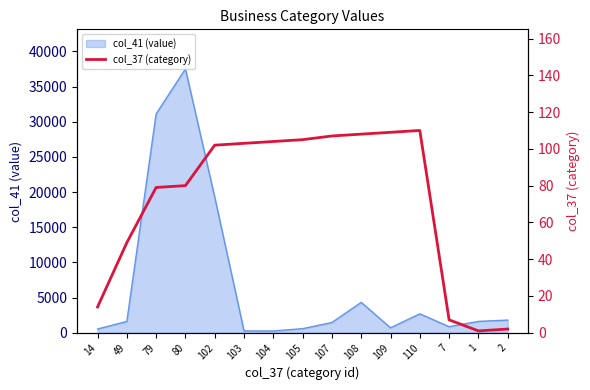

Does the chart display data point markers on the line(s)?

No